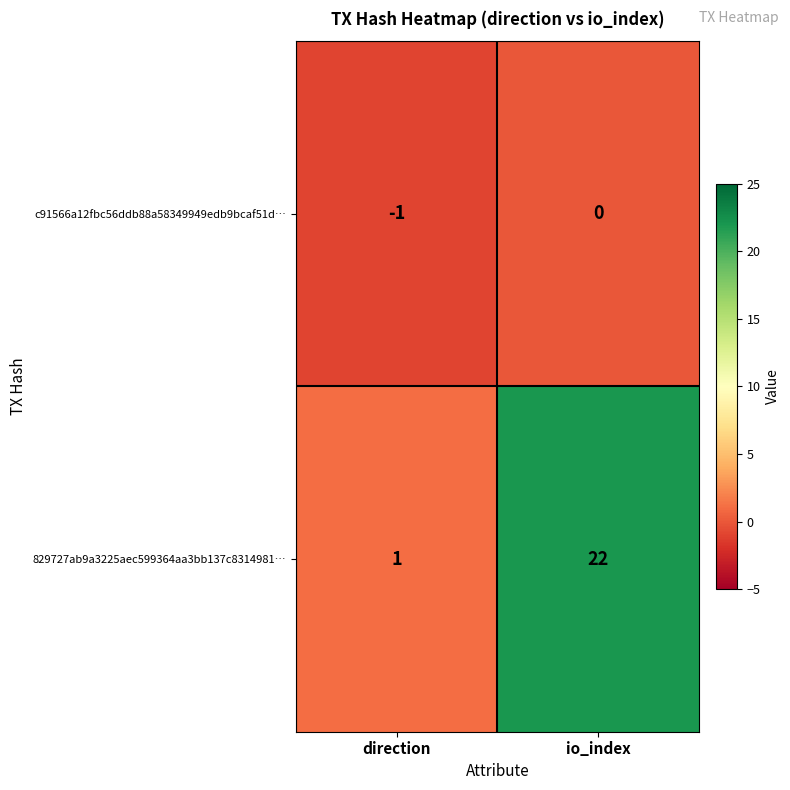

Reading left to right, list all the values displayed in this chart.

c91566a12fbc56ddb88a58349949edb9bcaf51d…: direction=-1	io_index=0
829727ab9a3225aec599364aa3bb137c8314981…: direction=1	io_index=22